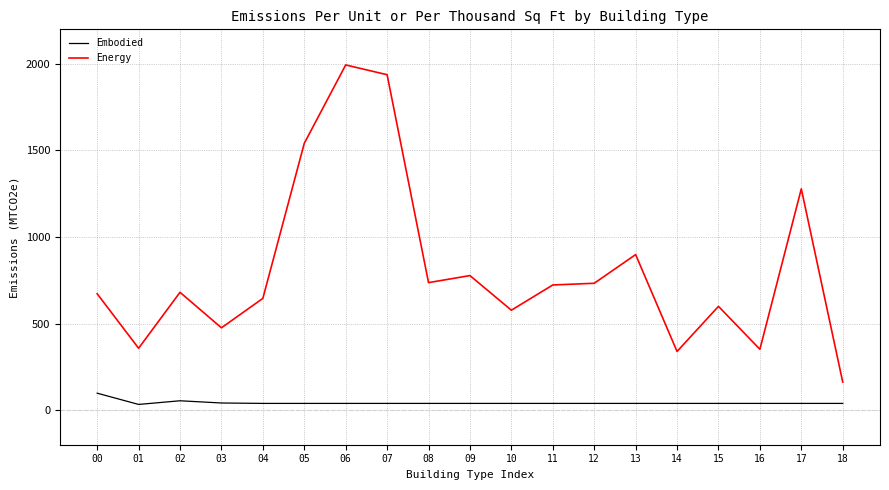

Does the chart have visible grid lines?

Yes